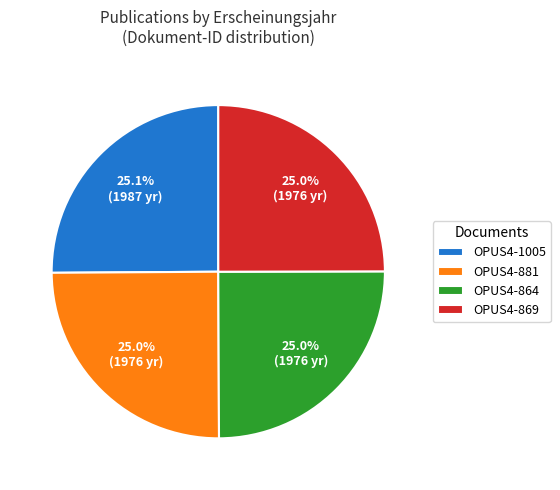

Is there a majority slice in this chart?

No